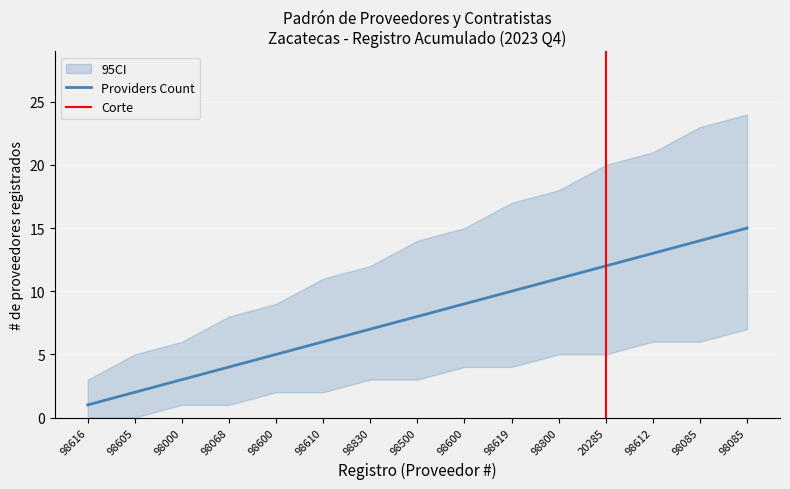

Between Zacatecas and Zacatecas, which is larger?

Zacatecas